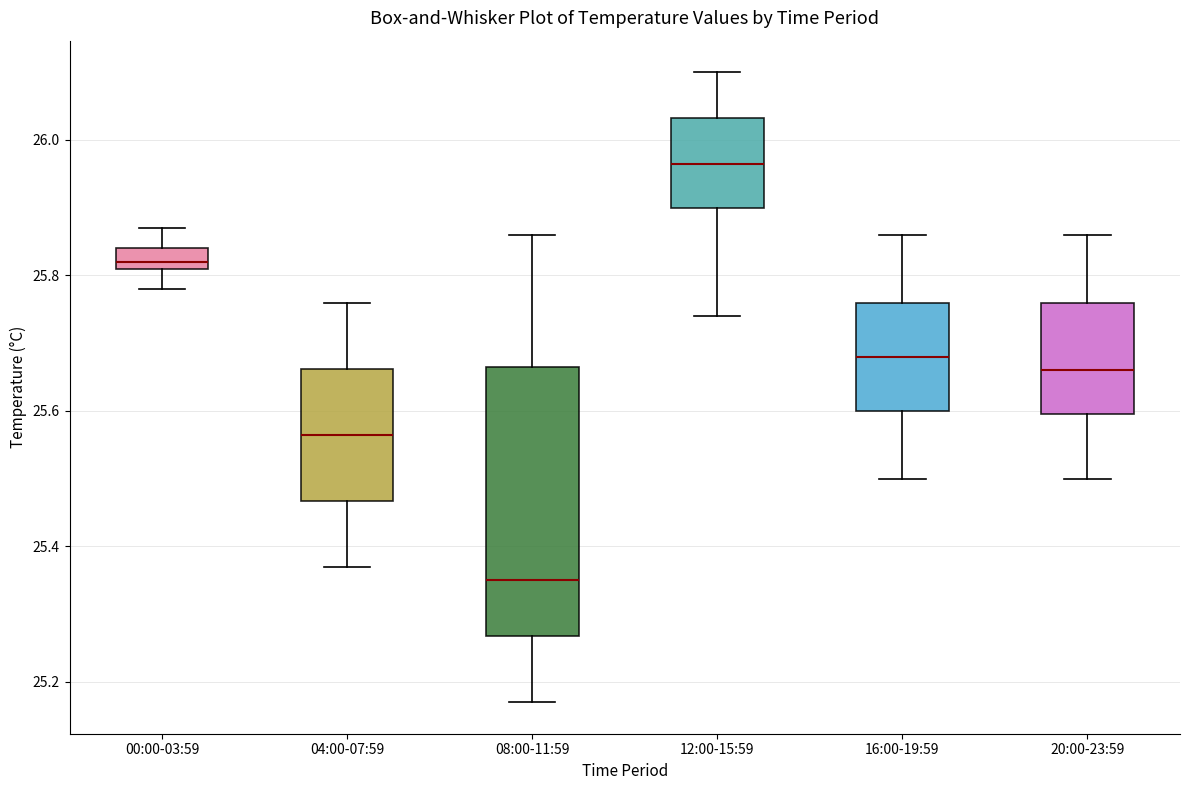

Comparing the boxes themselves (not the whiskers), which one is the tallest?

08:00-11:59